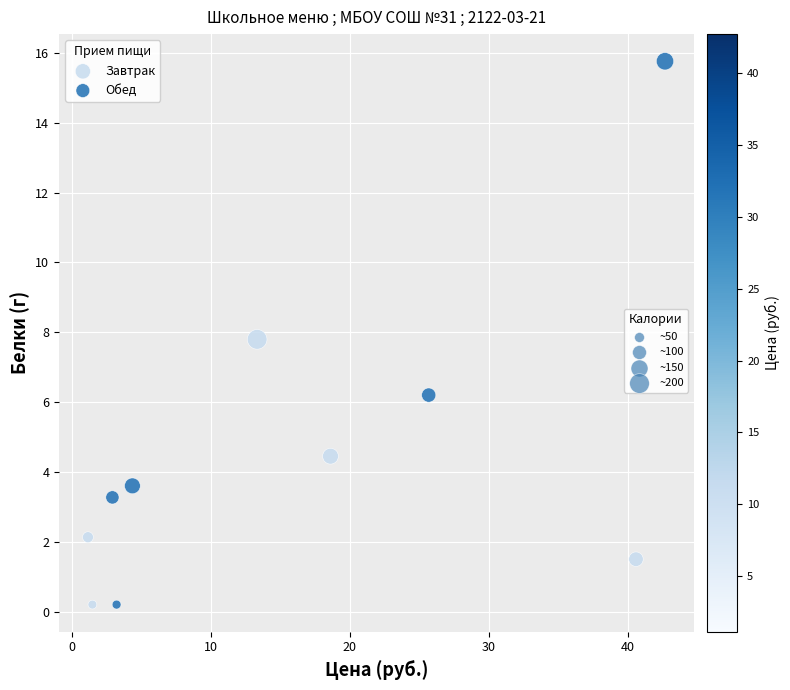

Which series has the largest Y range (max minus min)?

Обед